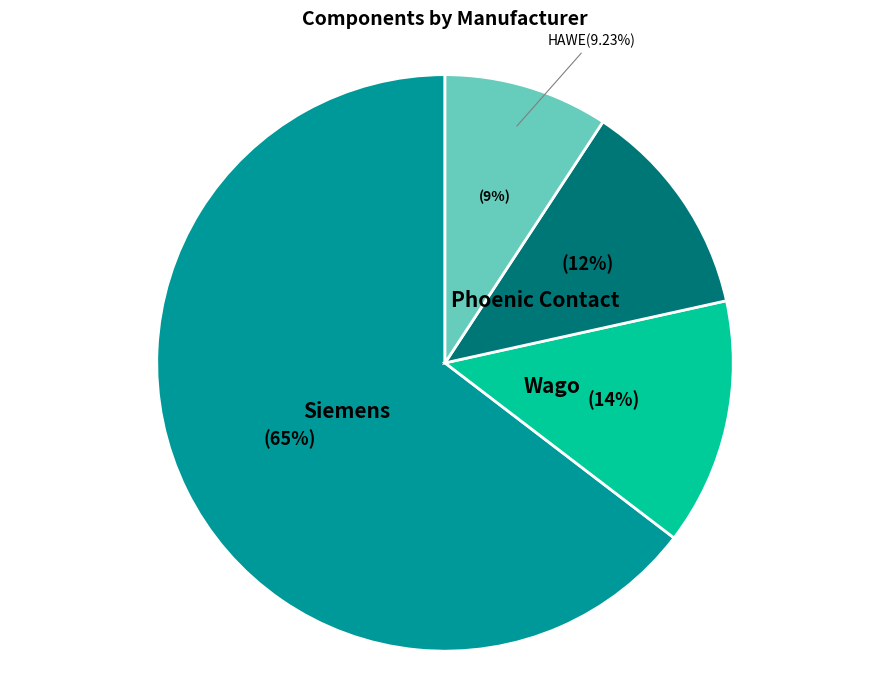

How many segments does this pie chart have?

4